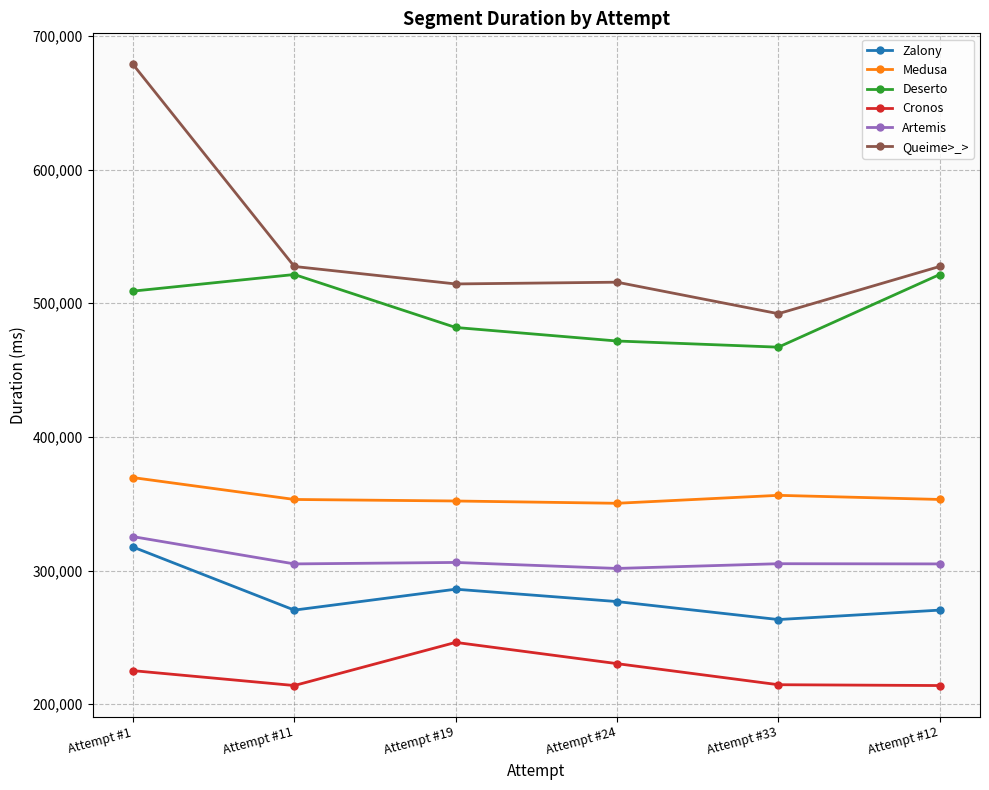

What is the sum of all Artemis values?

1848336